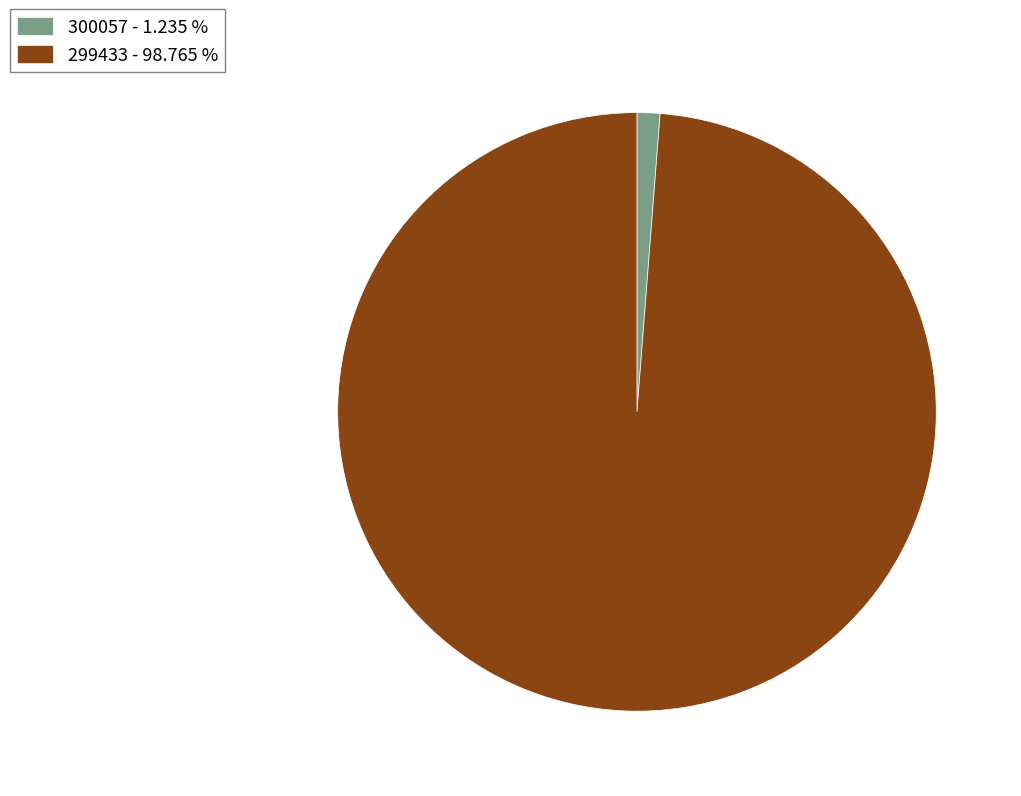

How many slices are in this pie chart?

2